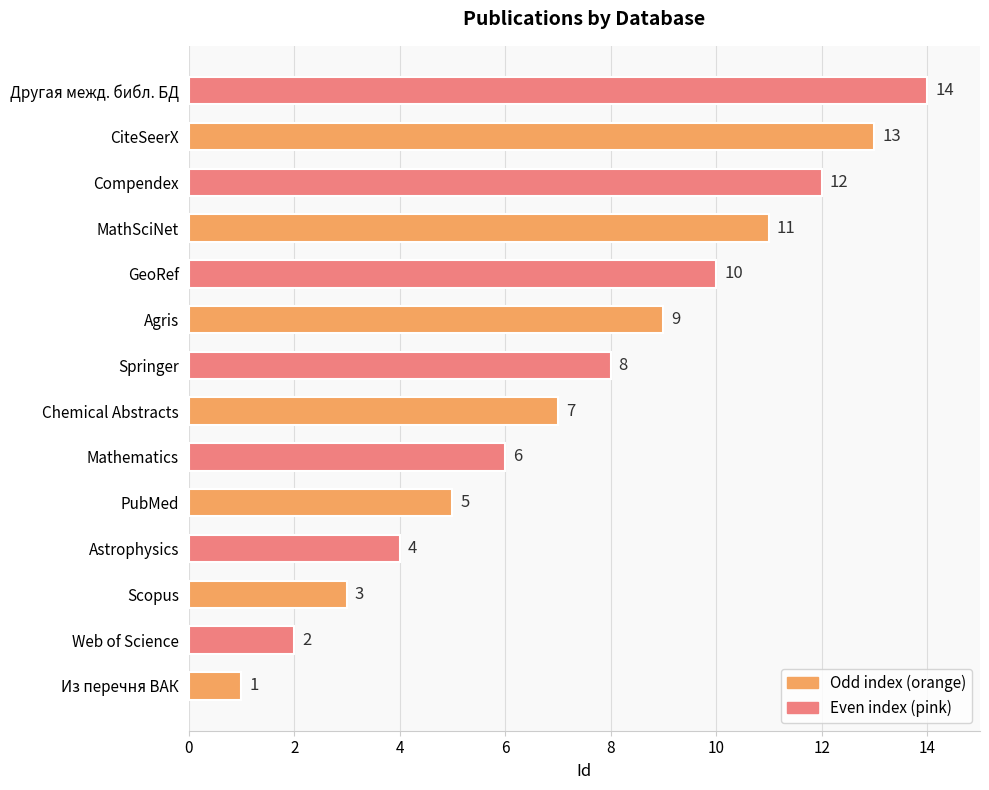

List the labels in order of value, largest first.

Другая межд. библ. БД, CiteSeerX, Compendex, MathSciNet, GeoRef, Agris, Springer, Chemical Abstracts, Mathematics, PubMed, Astrophysics, Scopus, Web of Science, Из перечня ВАК